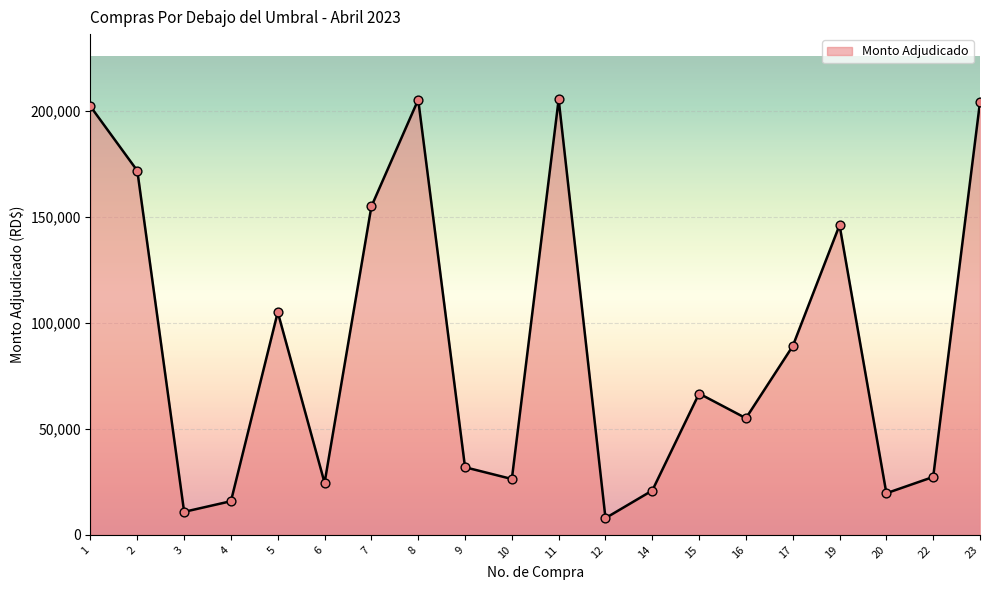

Which has a higher value, 14 or 7?

7